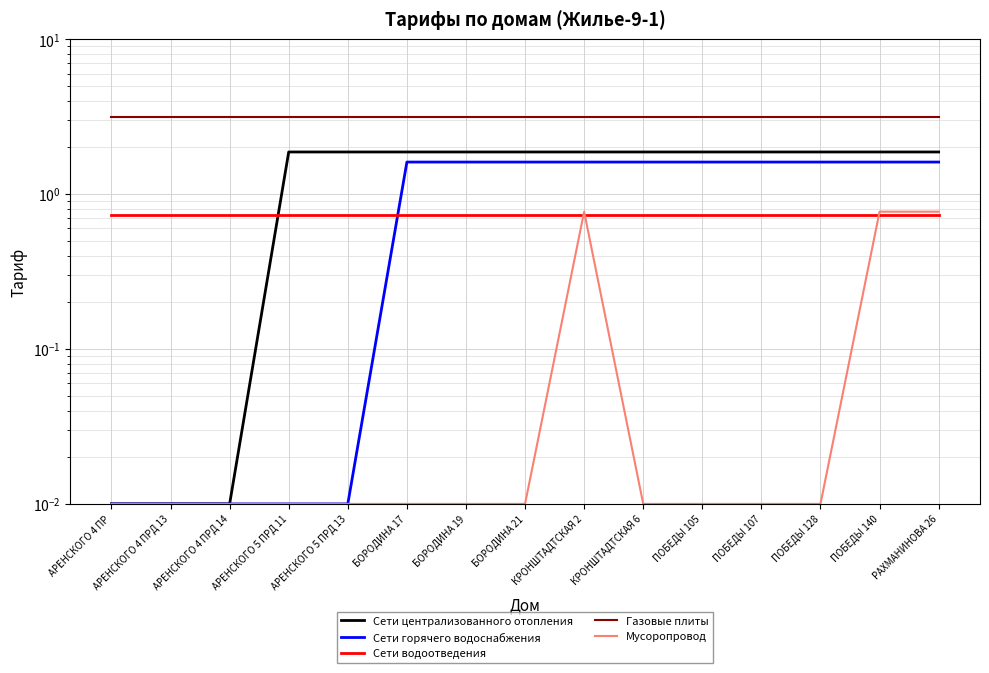

Is this an area chart (filled region under the line)?

No